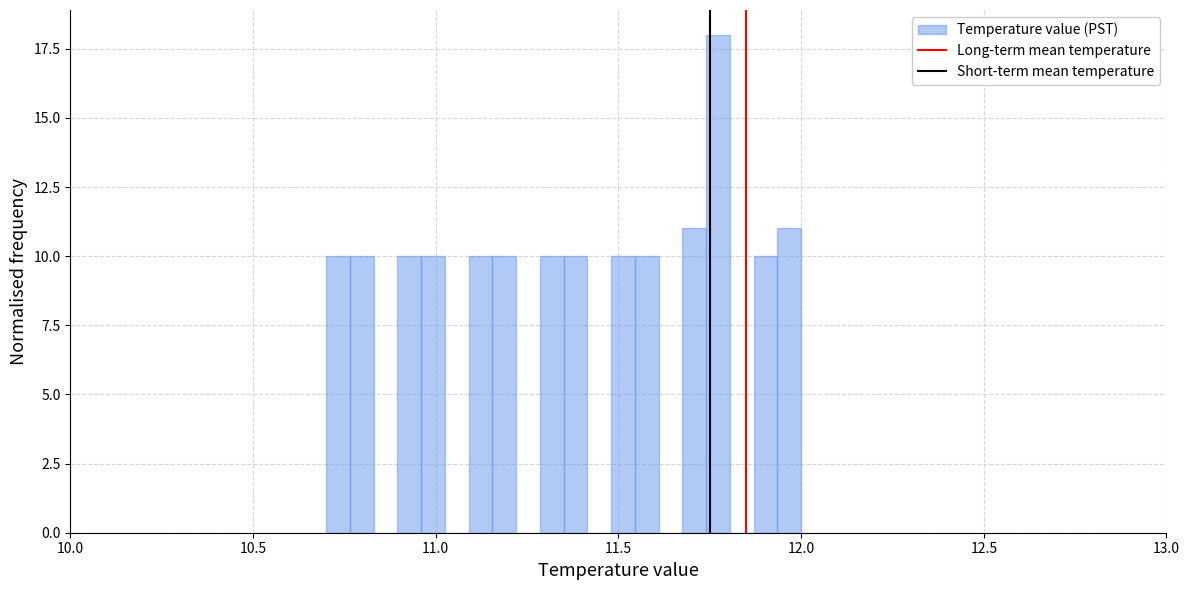

Around what value on the x-axis is the tallest bar? Give the approximate position of its centre, as read against the axis.

11.75